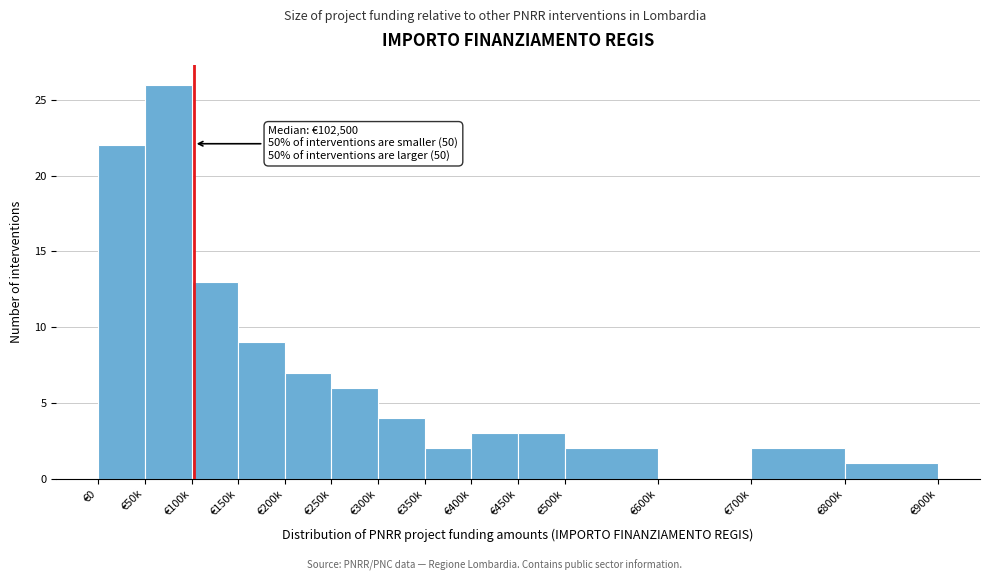

Reading left to right, extract all data points from this chart.

€0=22	€50k=26	€100k=13	€150k=9	€200k=7	€250k=6	€300k=4	€350k=2	€400k=3	€450k=3	€500k=2	€600k=0	€700k=2	€800k=1